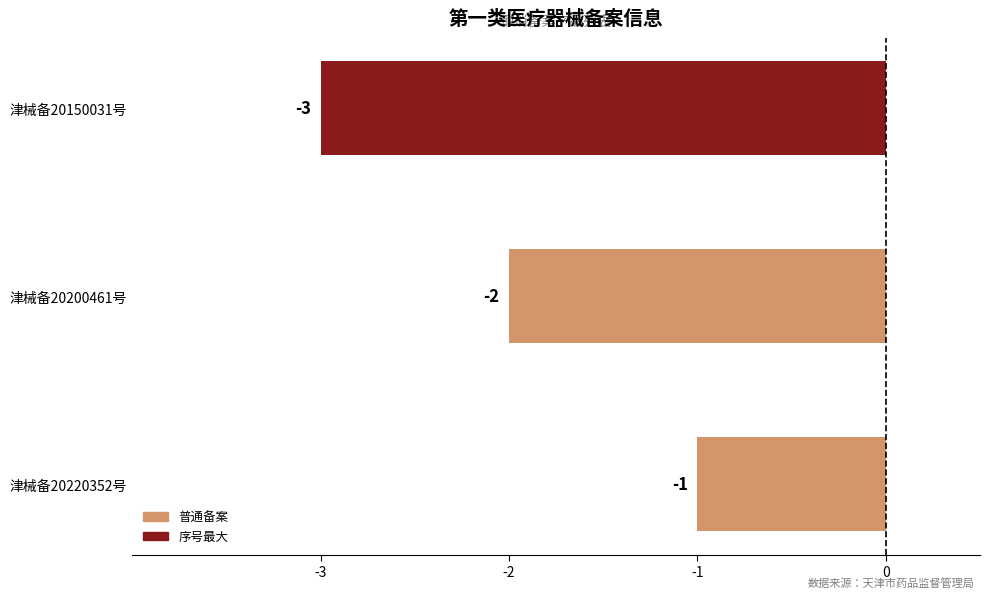

Between 津械备20200461号 and 津械备20220352号, which is larger?

津械备20220352号